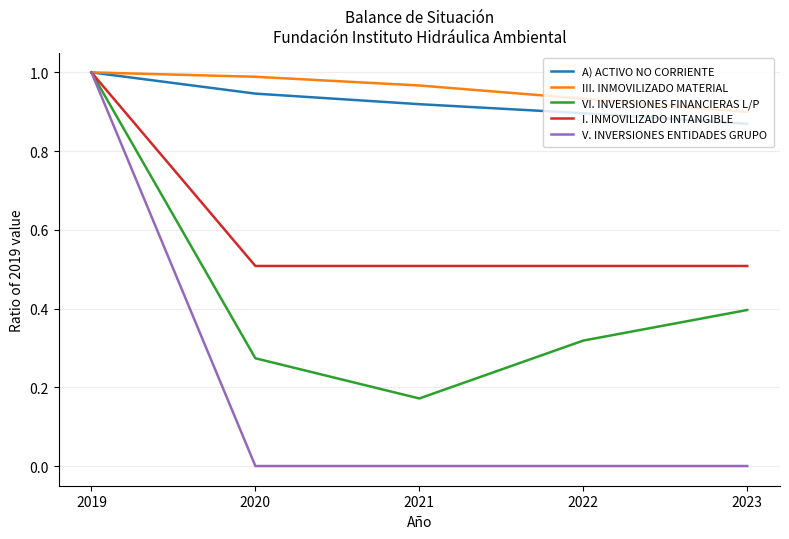

Is the value of A) ACTIVO NO CORRIENTE at 2019 greater than the value of I. INMOVILIZADO INTANGIBLE at 2020?

Yes